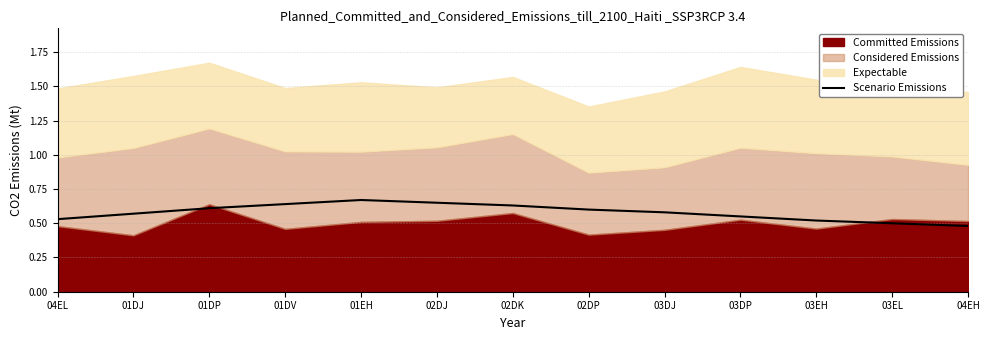

Rank the categories by value from highest to lowest.

01EH, 02DJ, 01DV, 02DK, 01DP, 02DP, 03DJ, 01DJ, 03DP, 04EL, 03EH, 03EL, 04EH